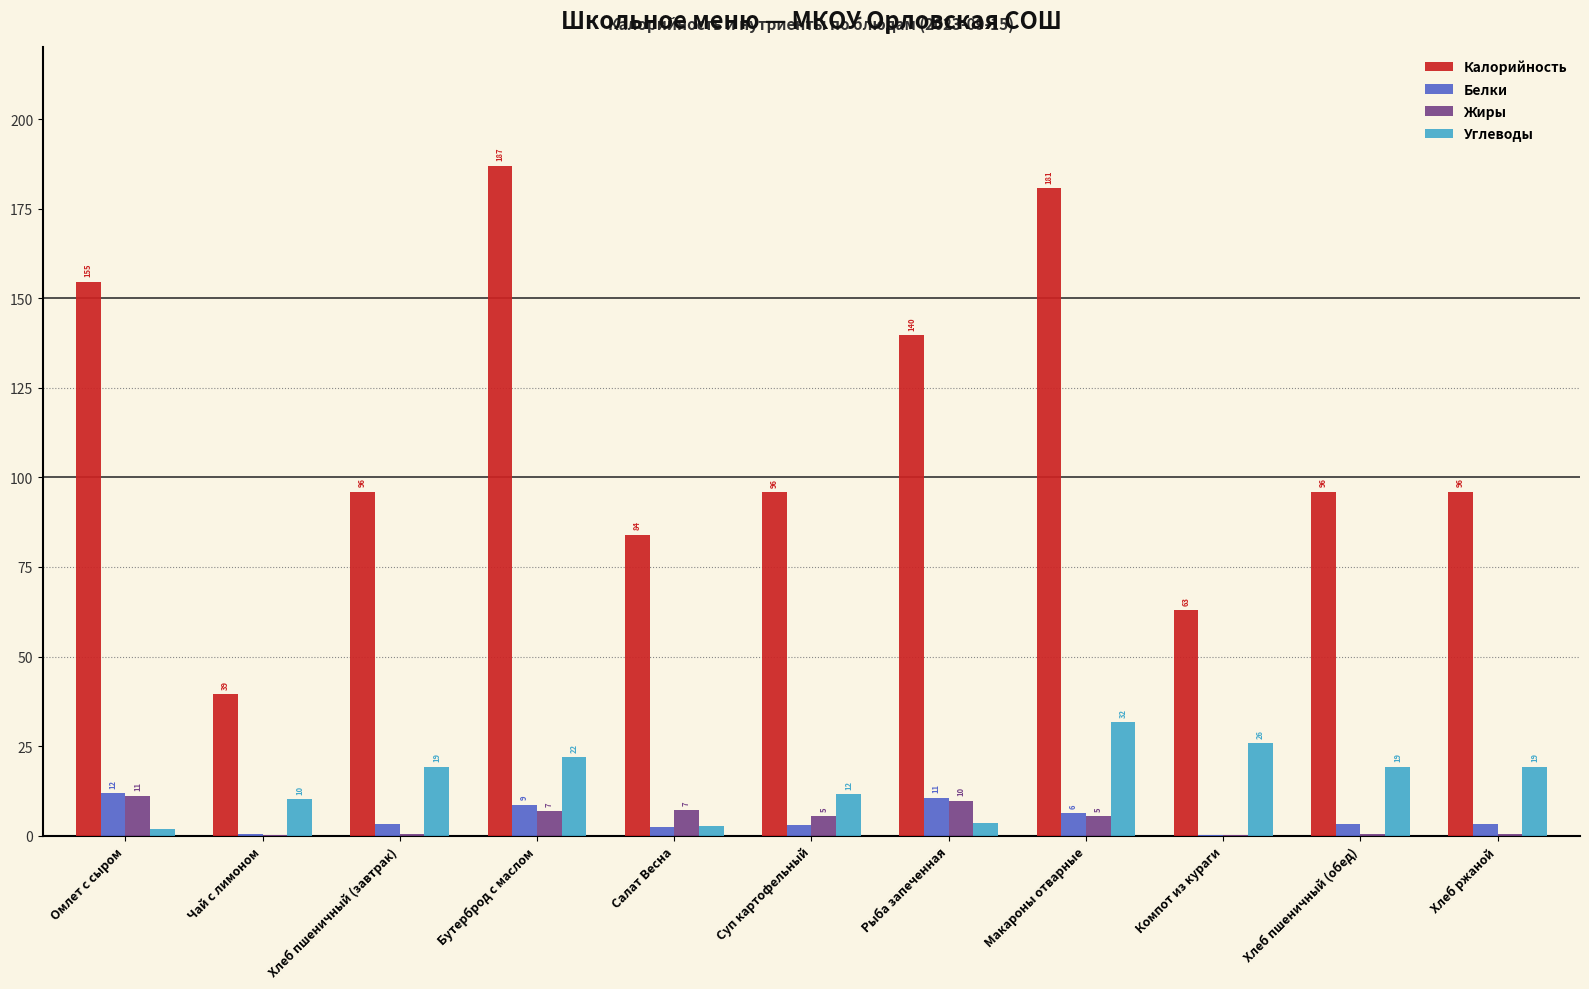

How many groups of bars are there?

11